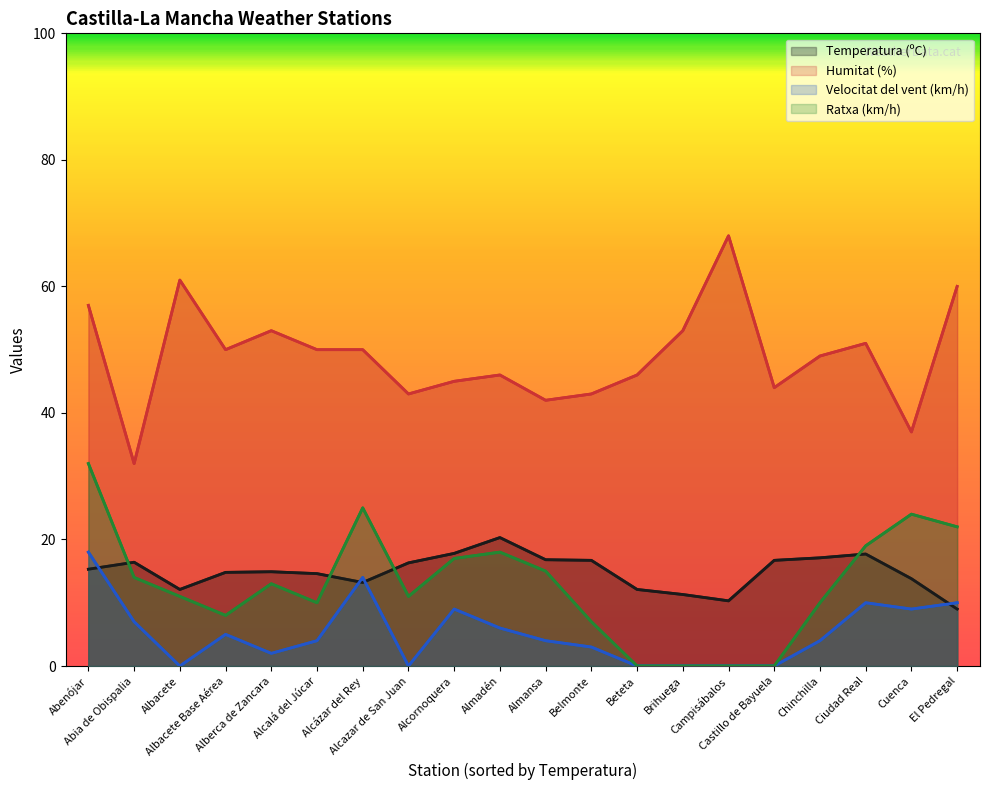

Is the value of Humitat (%) at Brihuega greater than the value of Temperatura (ºC) at Chinchilla?

Yes